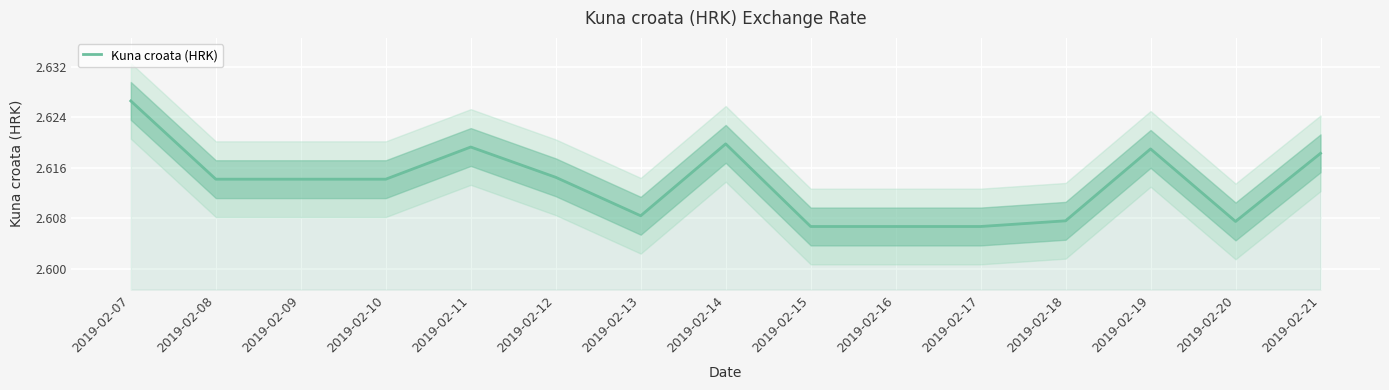

The value at 2019-02-17 is 2.6. True or false?

True